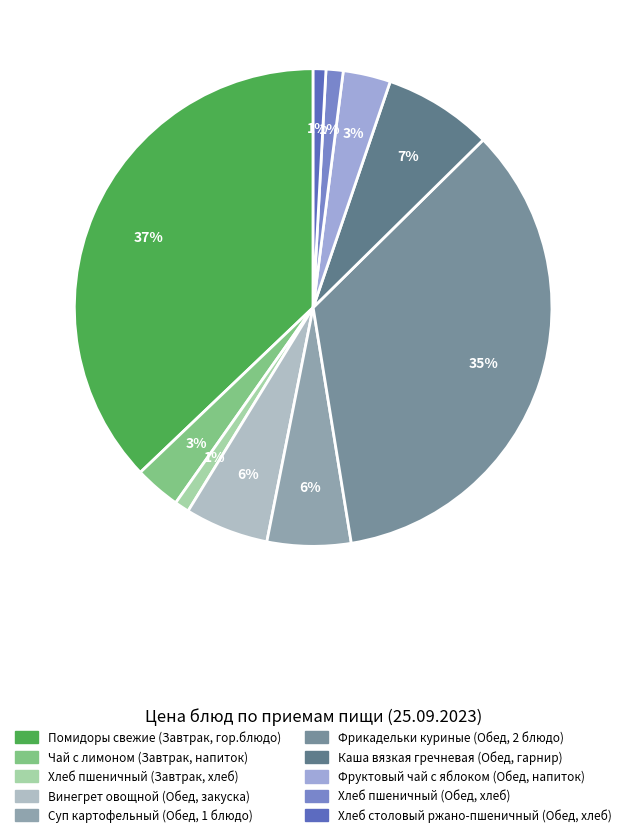

To the nearest percent, what portion does Чай с лимоном (Завтрак, напиток) represent?

3%